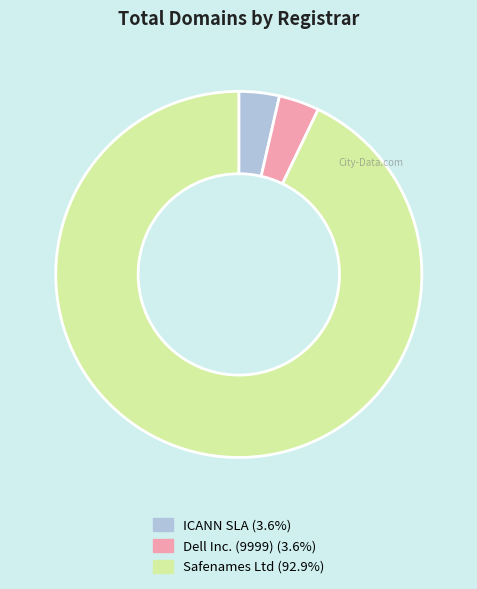

Combined, do Safenames Ltd (92.9%) and Dell Inc. (9999) (3.6%) account for over 50%?

Yes